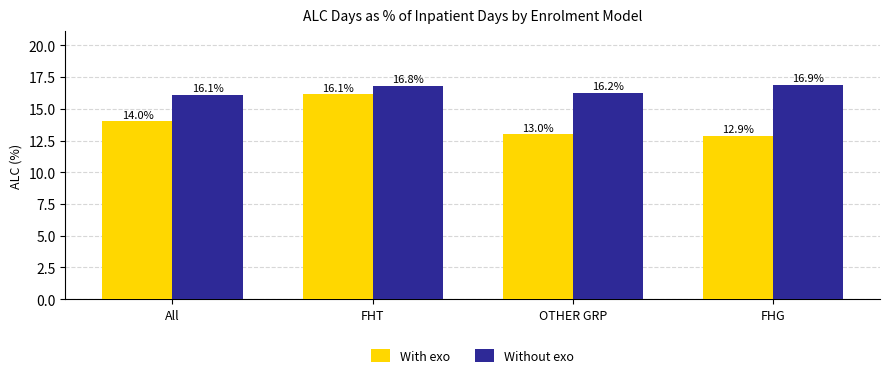

What value does the With exo series have at FHG?

12.9